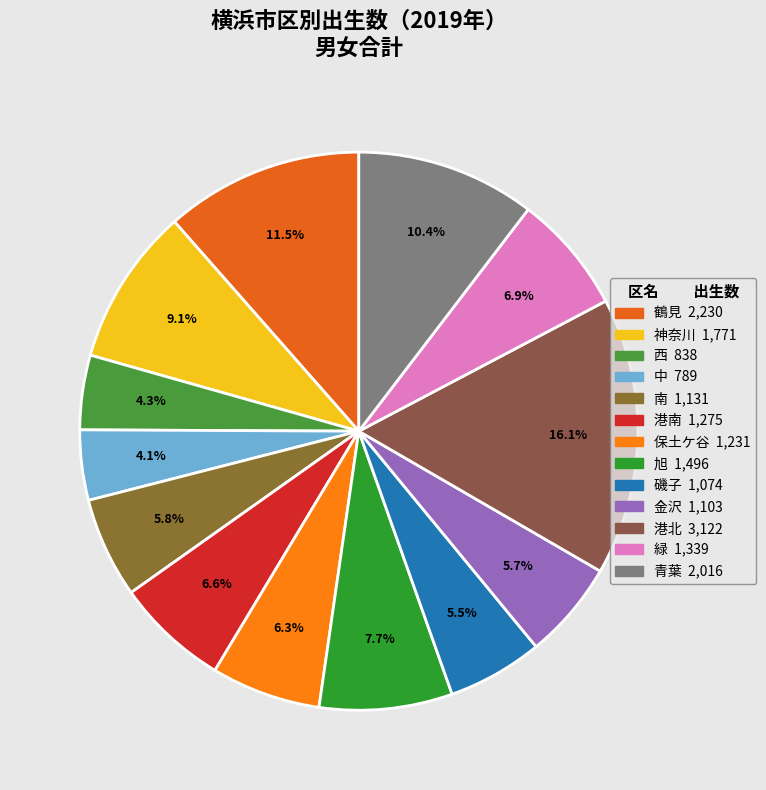

What percentage is the 旭 slice, to the nearest percent?

8%